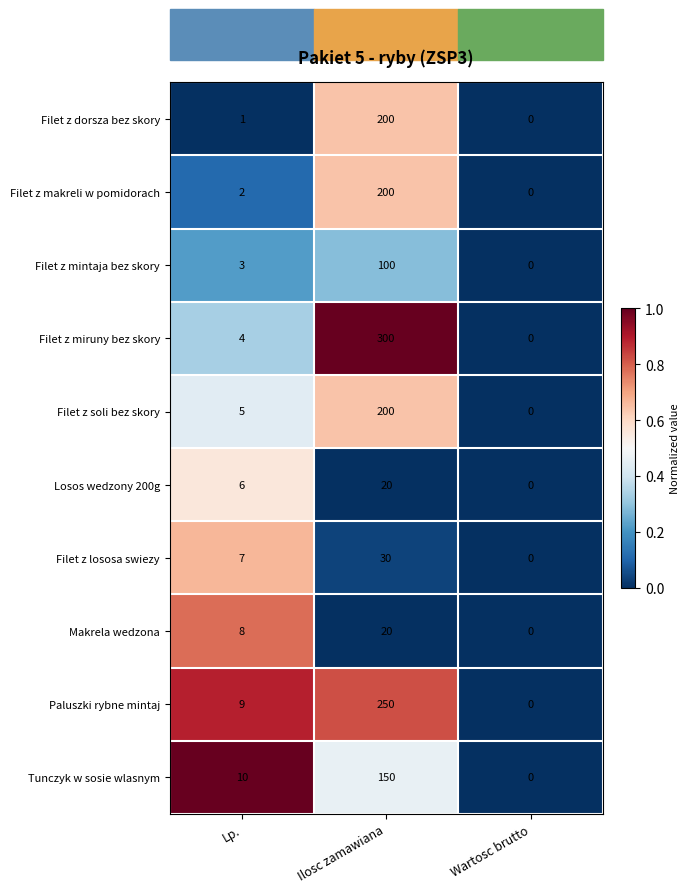

At which category is the sum across all series the highest?

Ilosc zamawiana